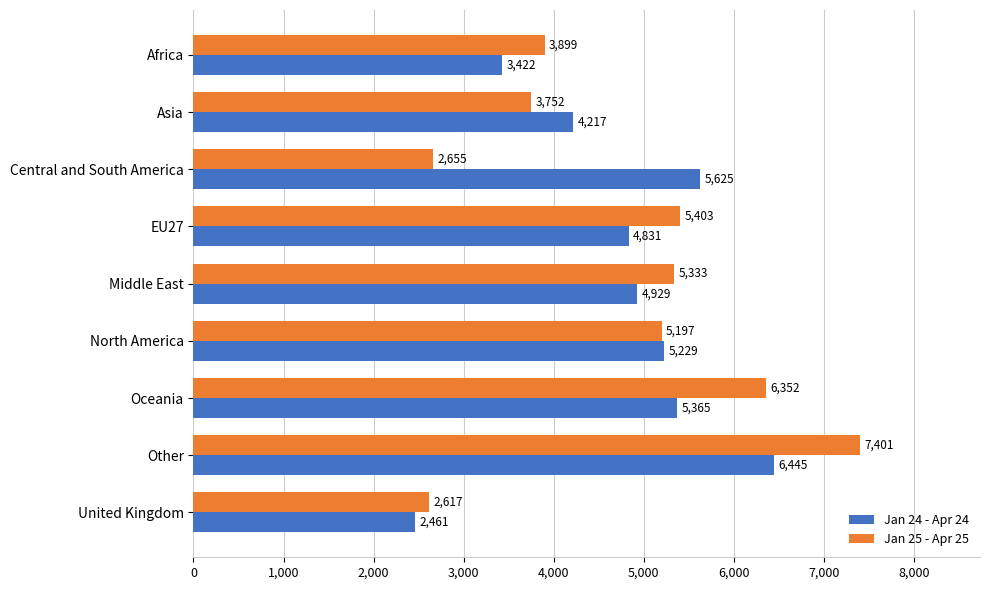

What is the difference between the highest and lowest values at EU27?

572